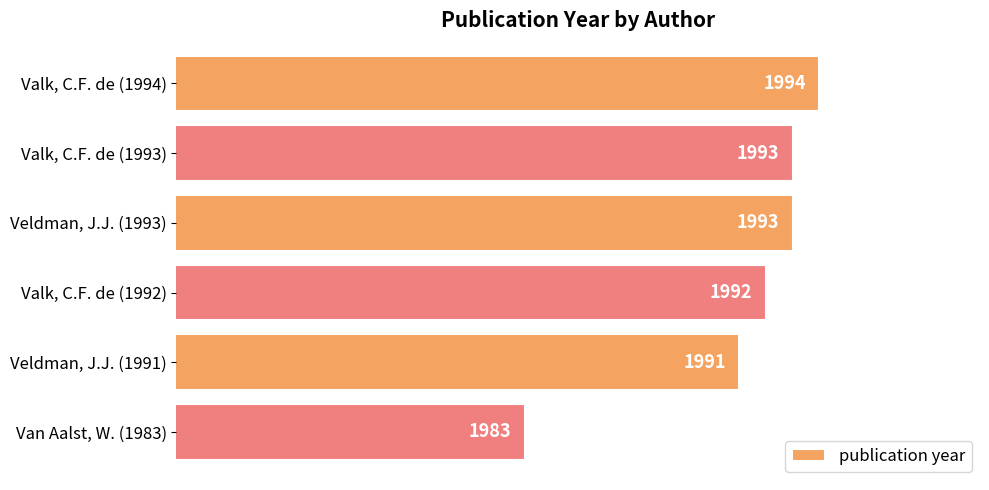

What is the change in value from Valk, C.F. de (1993) to Van Aalst, W. (1983)?

-10